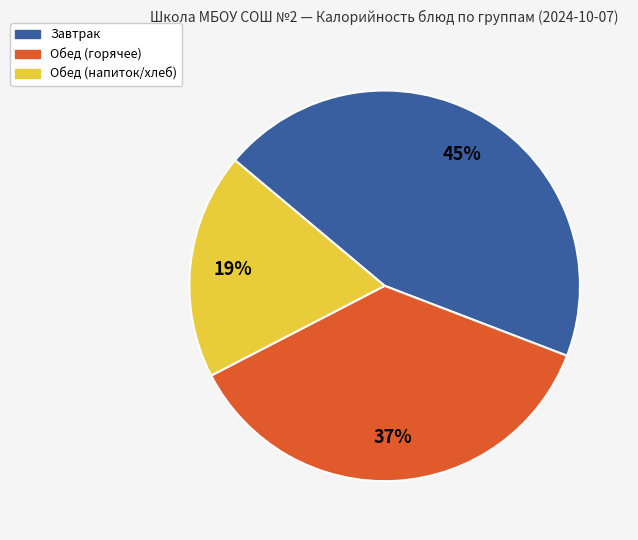

Is there any slice that represents more than half of the pie?

No